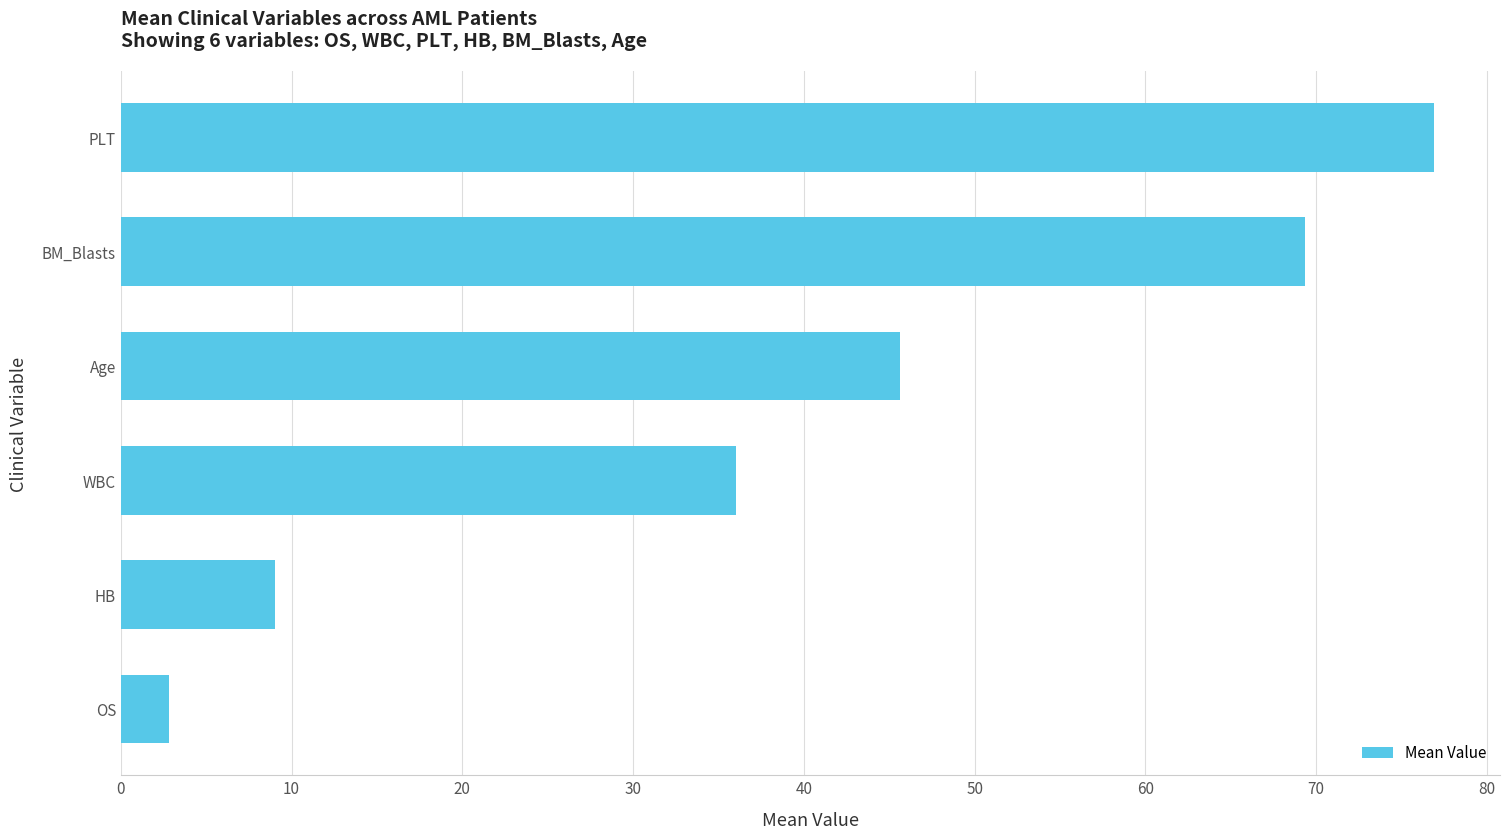

True or false: the data shows 76.9 at PLT.

True